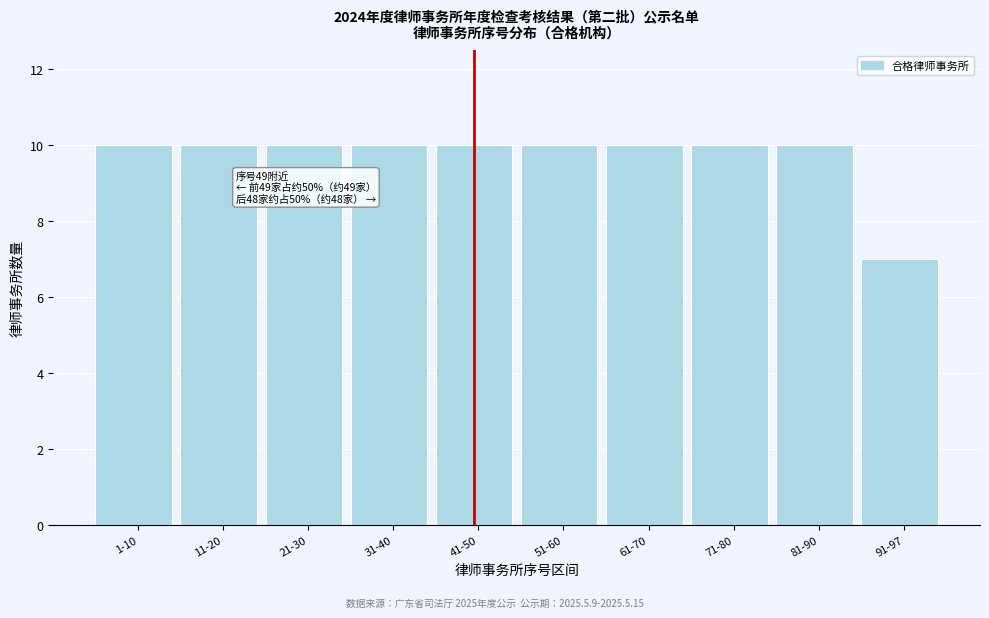

Reading left to right, list all the values displayed in this chart.

10	10	10	10	10	10	10	10	10	7